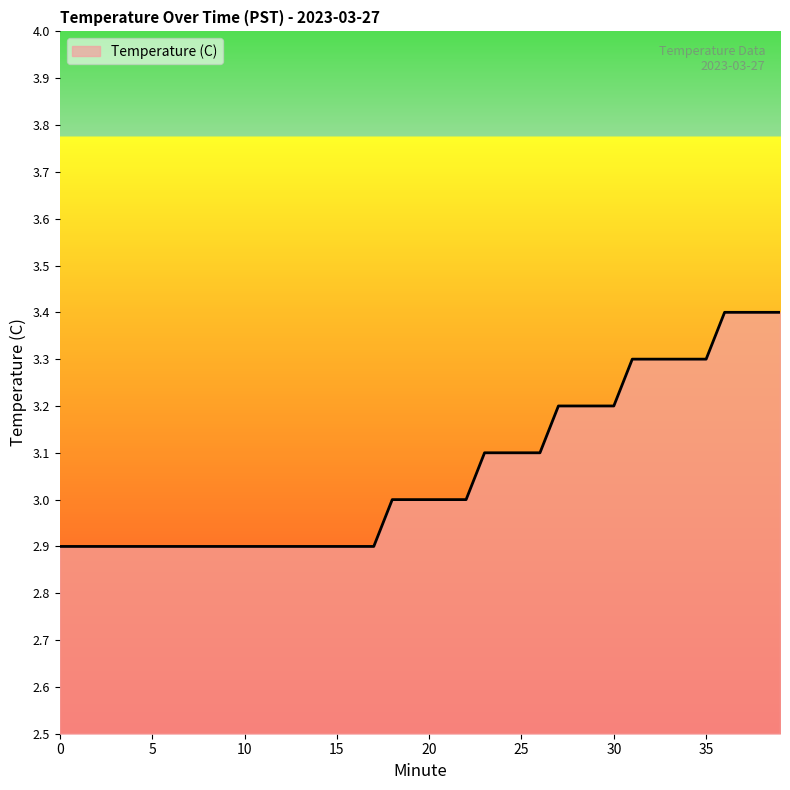

What is the difference between the maximum and second lowest values?

0.5